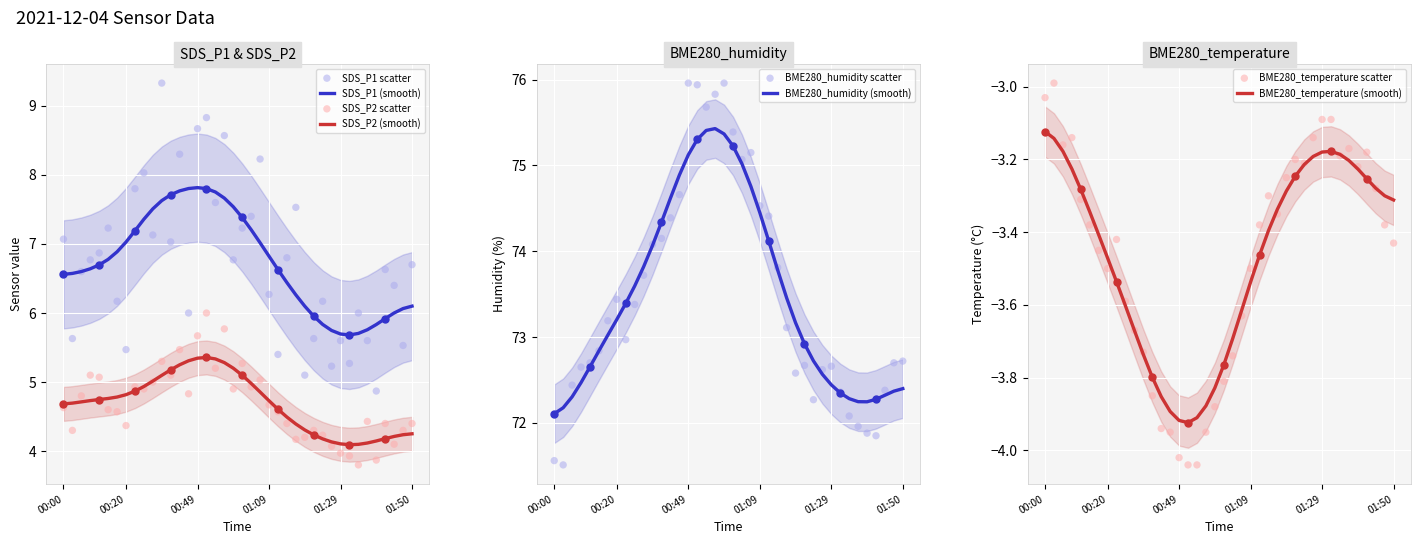

Which series has the largest Y range (max minus min)?

SDS_P1